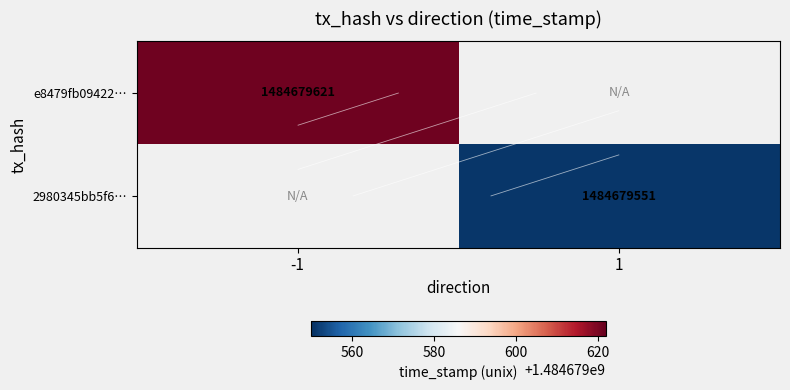

Reading left to right, transcribe all the data shown in this chart.

e8479fb09422f2b647abf03070742438eded8c2: direction=-1	time_stamp=1484679621
2980345bb5f62d413d5a5fca85e45ea054ac544: direction=1	time_stamp=1484679551